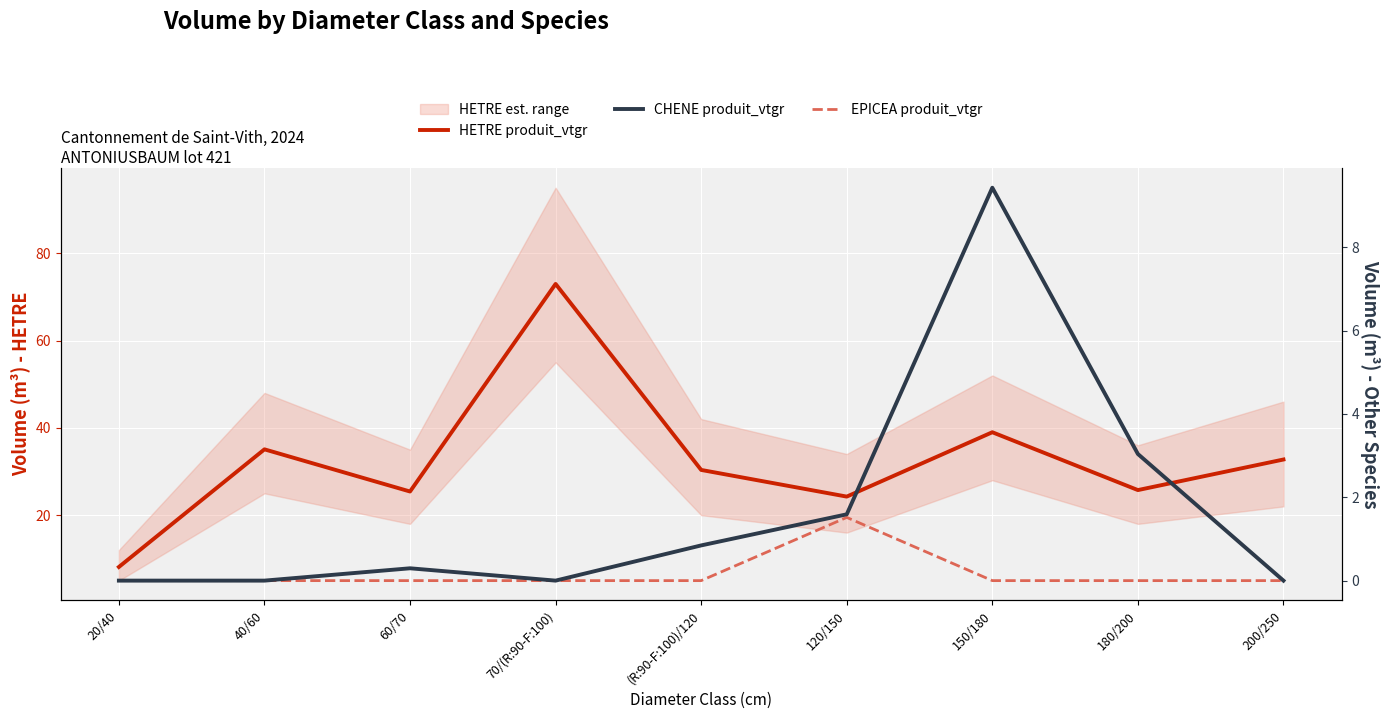

How many values in the HETRE produit_vtgr series are below 30?

4